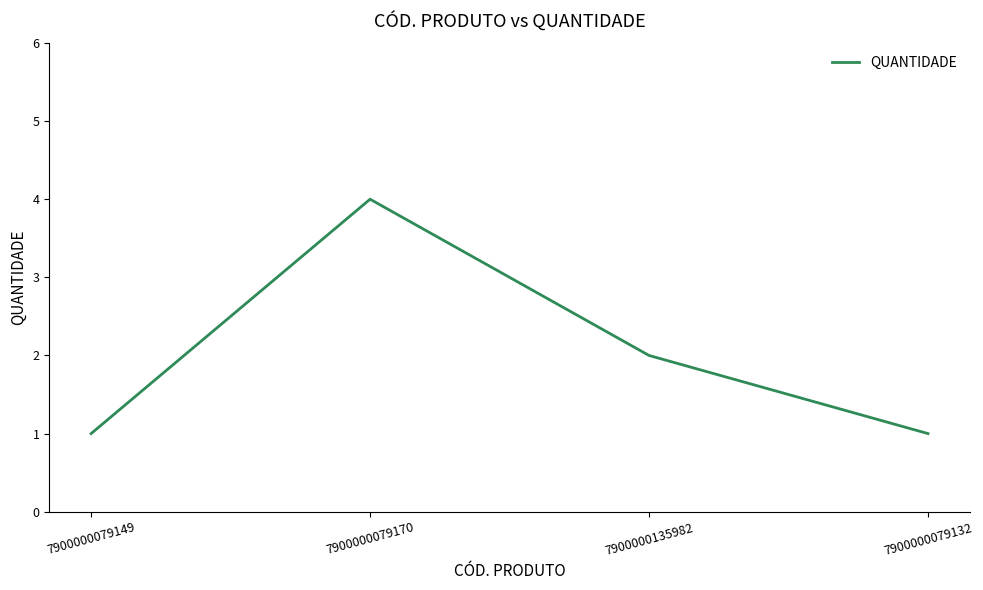

True or false: the data has more than 2 interior local peaks.

False